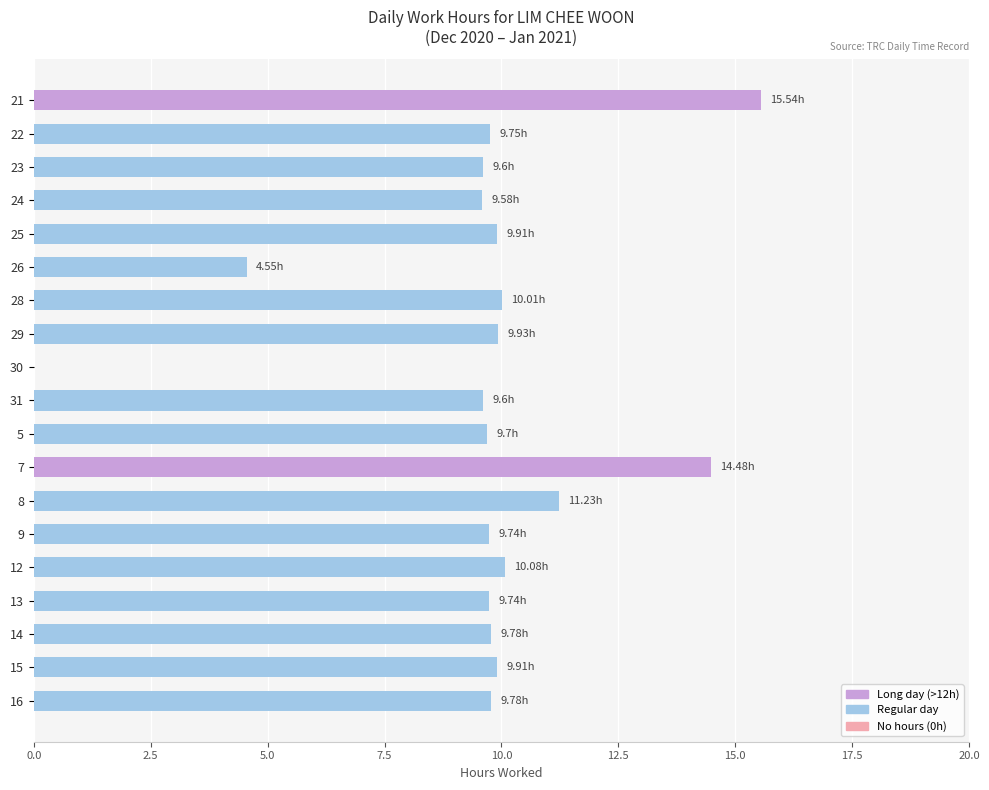

What is the change in value from 22 to 26?

-5.2